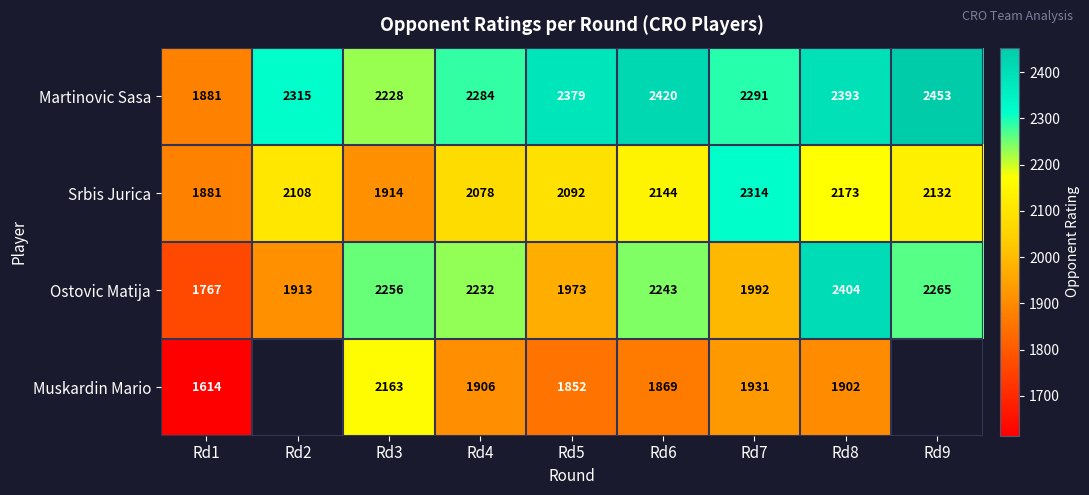

The Ostovic Matija series shows 1198.9 at Rd6. True or false?

False